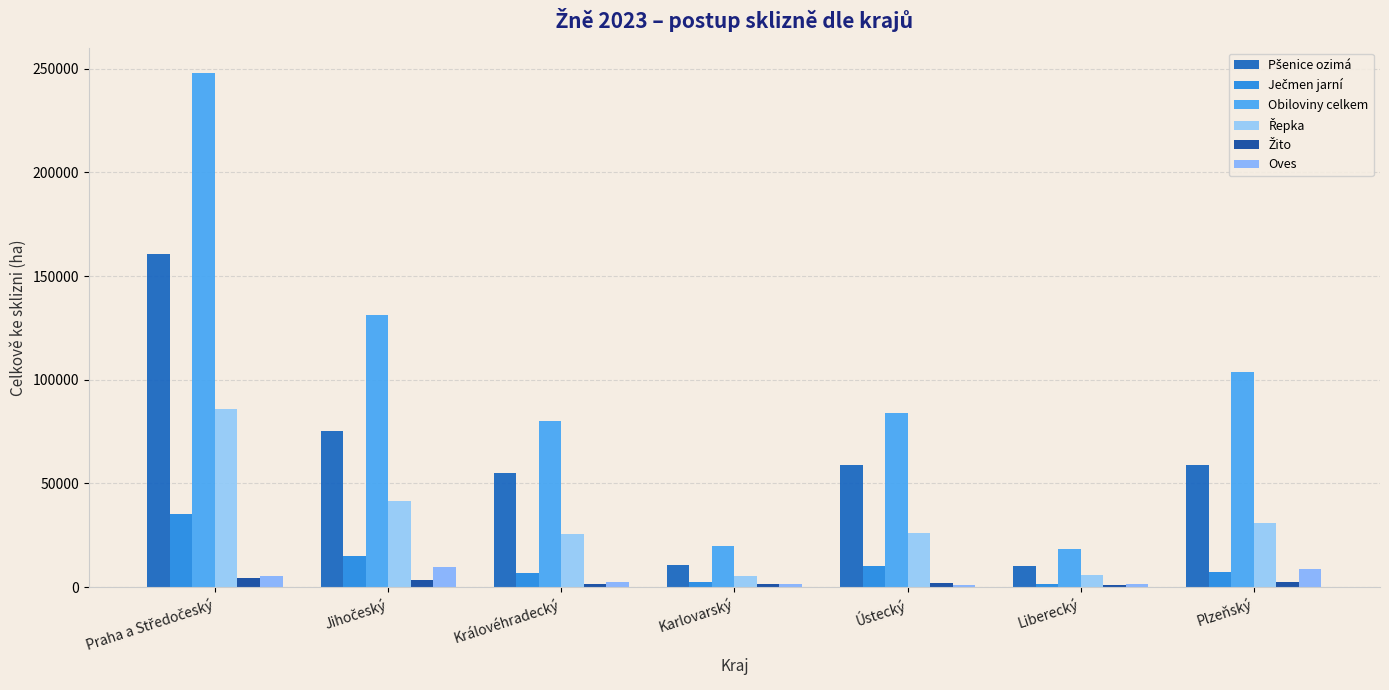

List the series in order of their peak value, highest first.

Obiloviny celkem, Pšenice ozimá, Řepka, Ječmen jarní, Oves, Žito